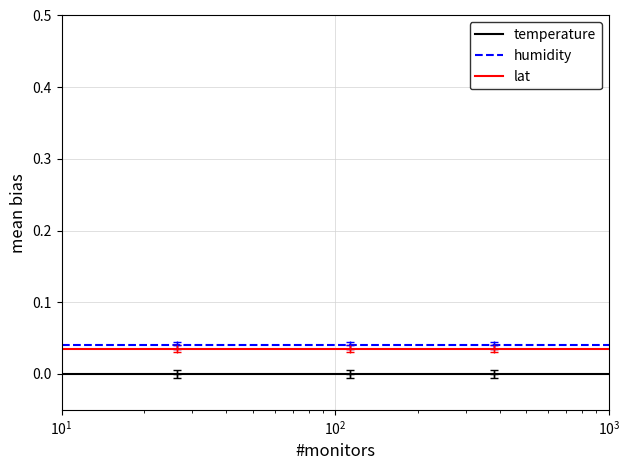

Does the chart have visible grid lines?

Yes